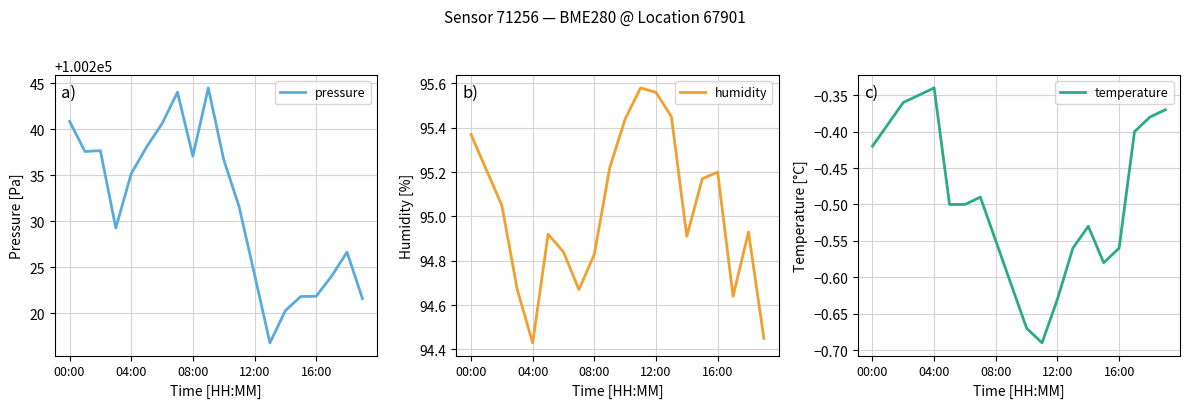

What is the total value across all series at 13?

100311.7